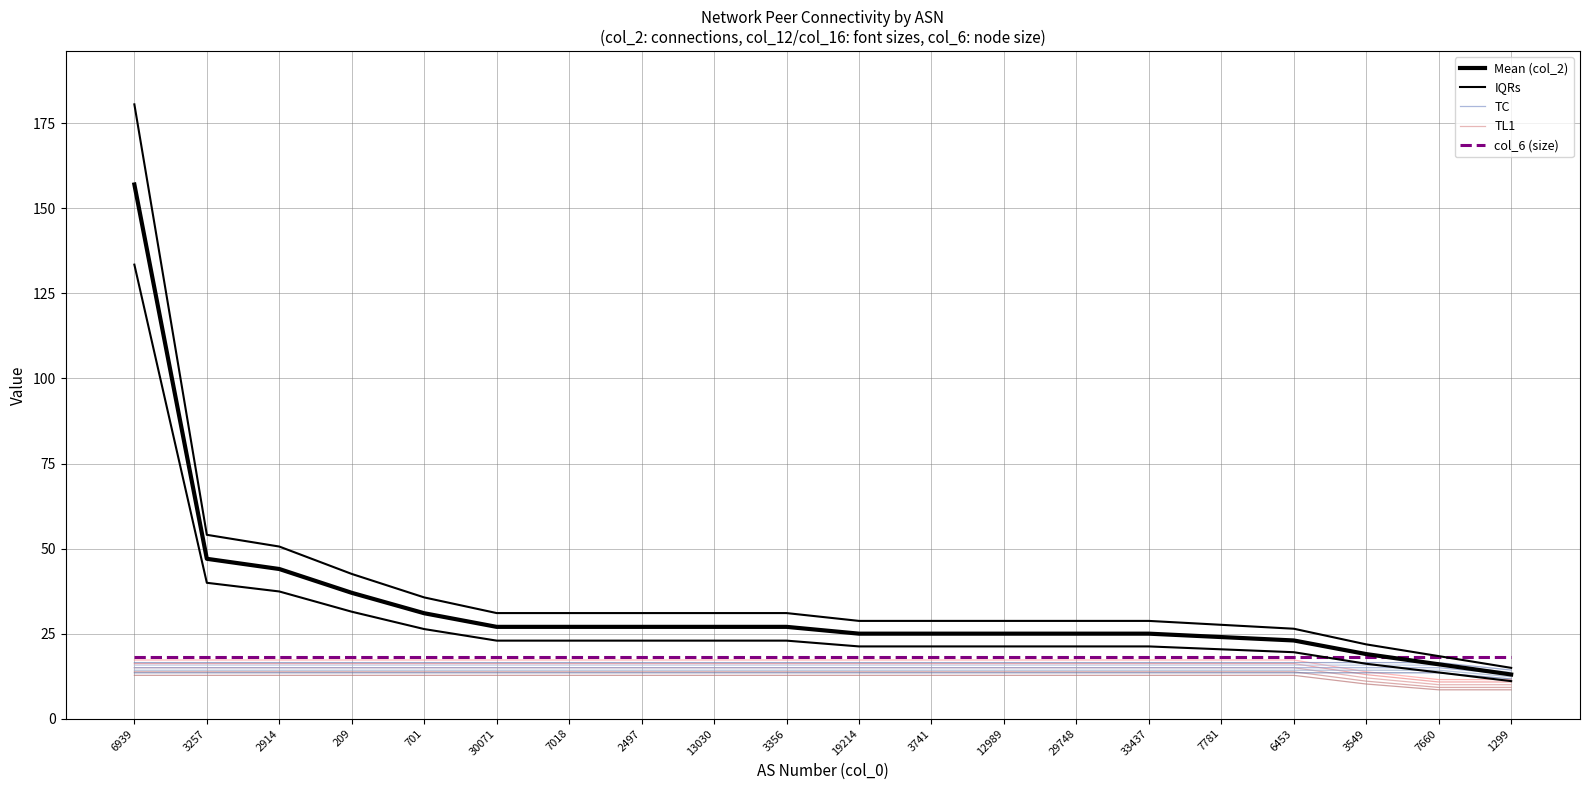

Which label corresponds to the smallest value in the chart?

7660